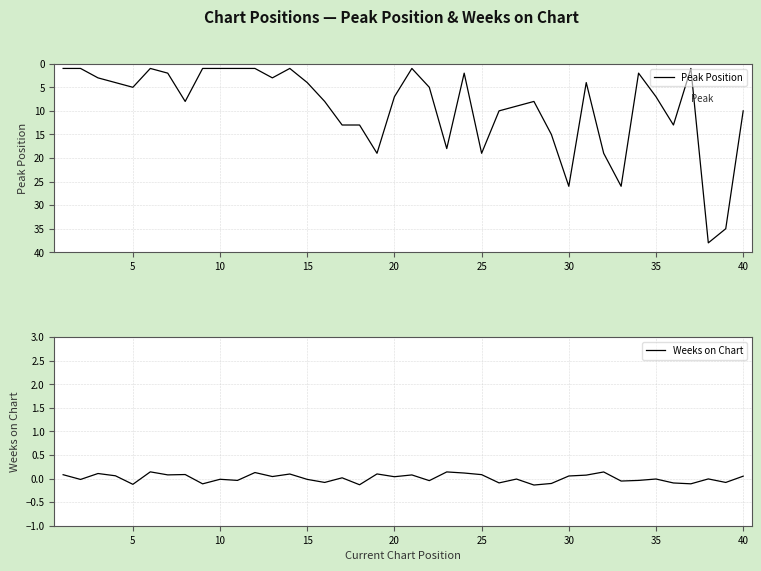

Reading right to left, list all the values displayed in this chart.

Peak Position: 10.0	35.0	38.0	1.0	13.0	7.0	2.0	26.0	19.0	4.0	26.0	15.0	8.0	9.0	10.0	19.0	2.0	18.0	5.0	1.0	7.0	19.0	13.0	13.0	8.0	4.0	1.0	3.0	1.0	1.0	1.0	1.0	8.0	2.0	1.0	5.0	4.0	3.0	1.0	1.0
Weeks on Chart: 0.1	-0.1	-0.0	-0.1	-0.1	-0.0	-0.0	-0.1	0.1	0.1	0.1	-0.1	-0.1	-0.0	-0.1	0.1	0.1	0.1	-0.0	0.1	0.0	0.1	-0.1	0.0	-0.1	-0.0	0.1	0.0	0.1	-0.0	-0.0	-0.1	0.1	0.1	0.1	-0.1	0.1	0.1	-0.0	0.1